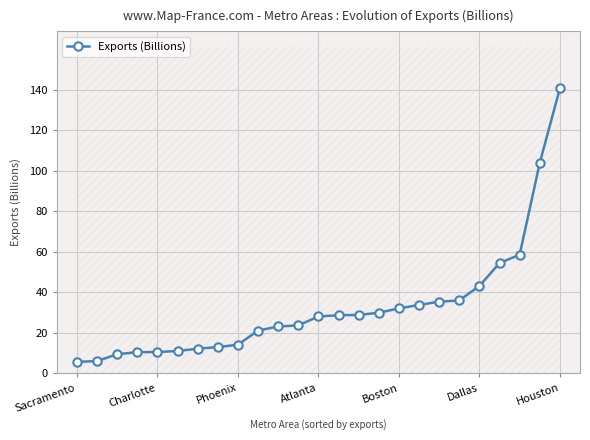

The Exports (Billions) series shows 15.6 at Boston. True or false?

False